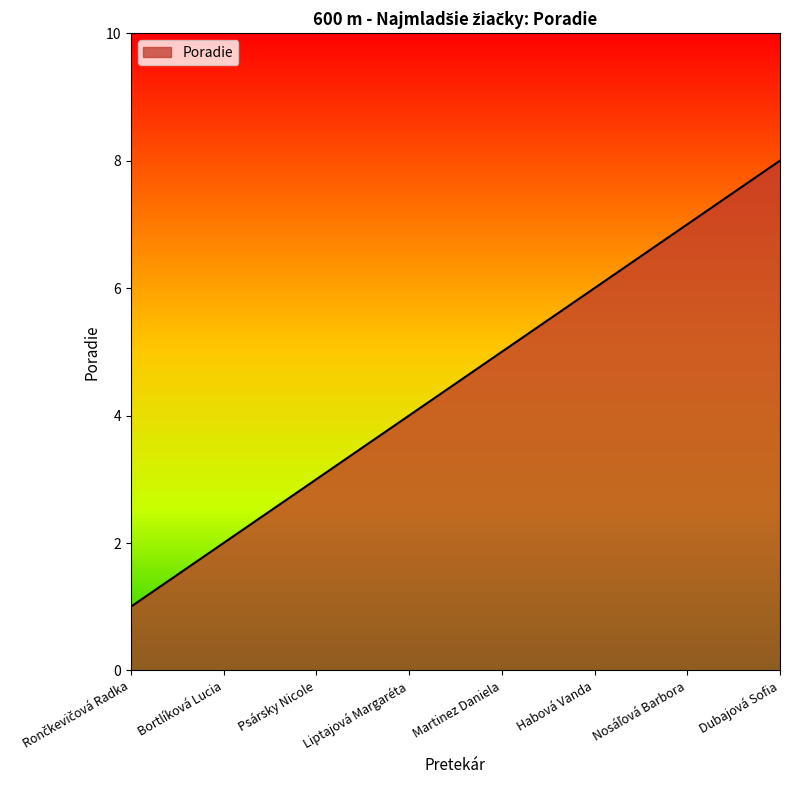

Count the values in the range 3 to 7.

5